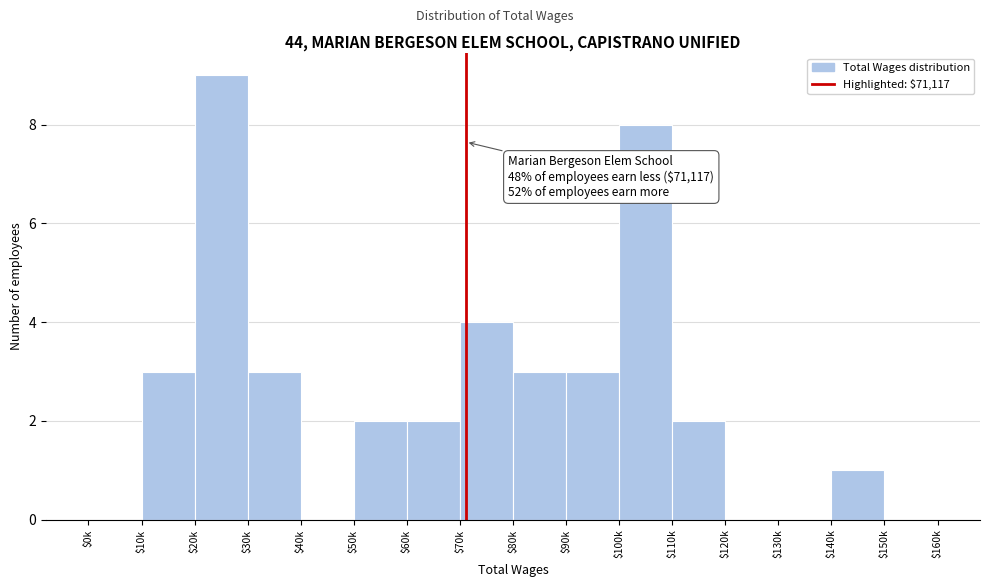

The value at $10k is 3. True or false?

True